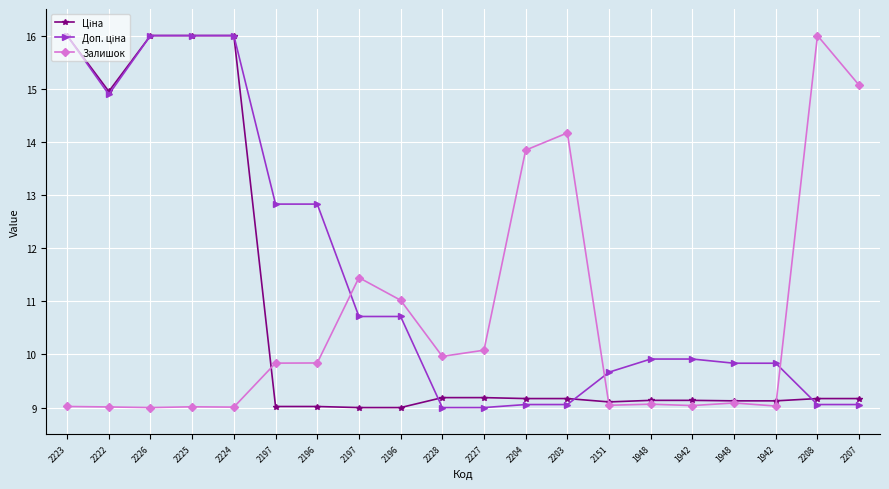

How many data points does each series have?

20